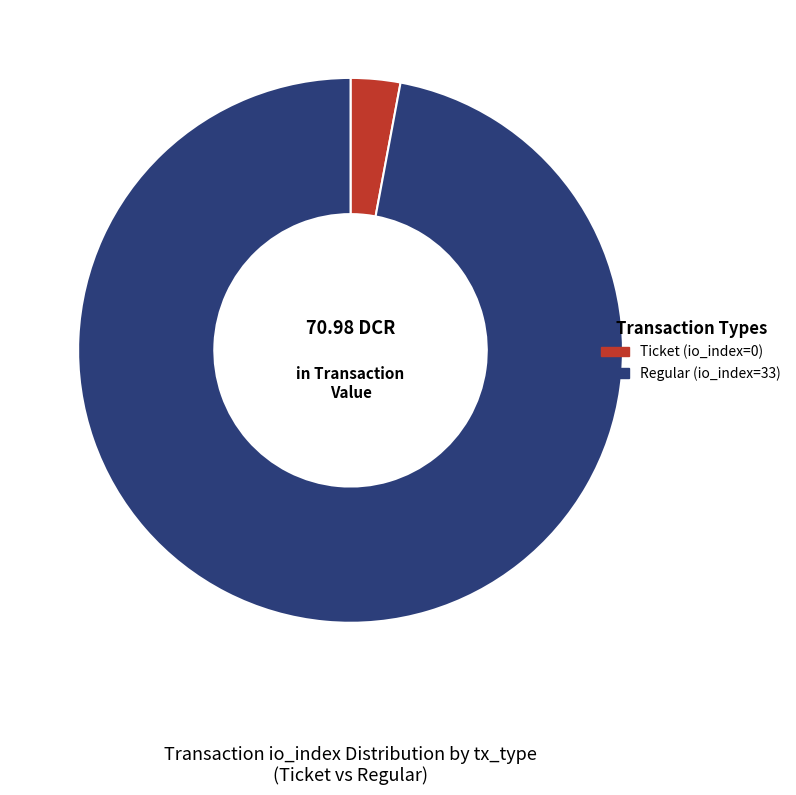

Which has a higher value, Ticket (io_index=0) or Regular (io_index=33)?

Regular (io_index=33)